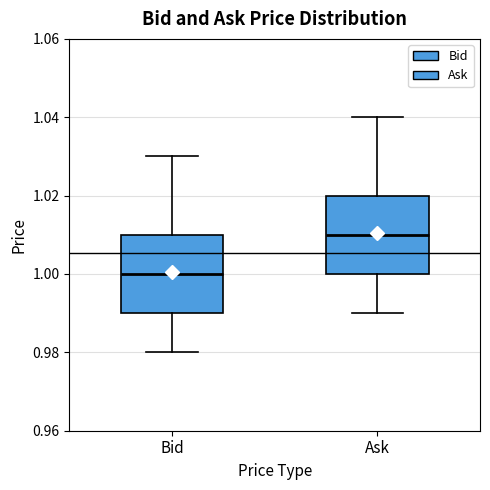

Reading left to right, transcribe this box plot: for each box, give where its median line is, the range the box spans, and where its two whiskers end, as read against the y-axis. The values are not printed on the chart, so give them approximately, as read against the axis.

Bid: median 1.00, box 0.99 to 1.01, whiskers 0.98 to 1.03
Ask: median 1.01, box 1.00 to 1.02, whiskers 0.99 to 1.04